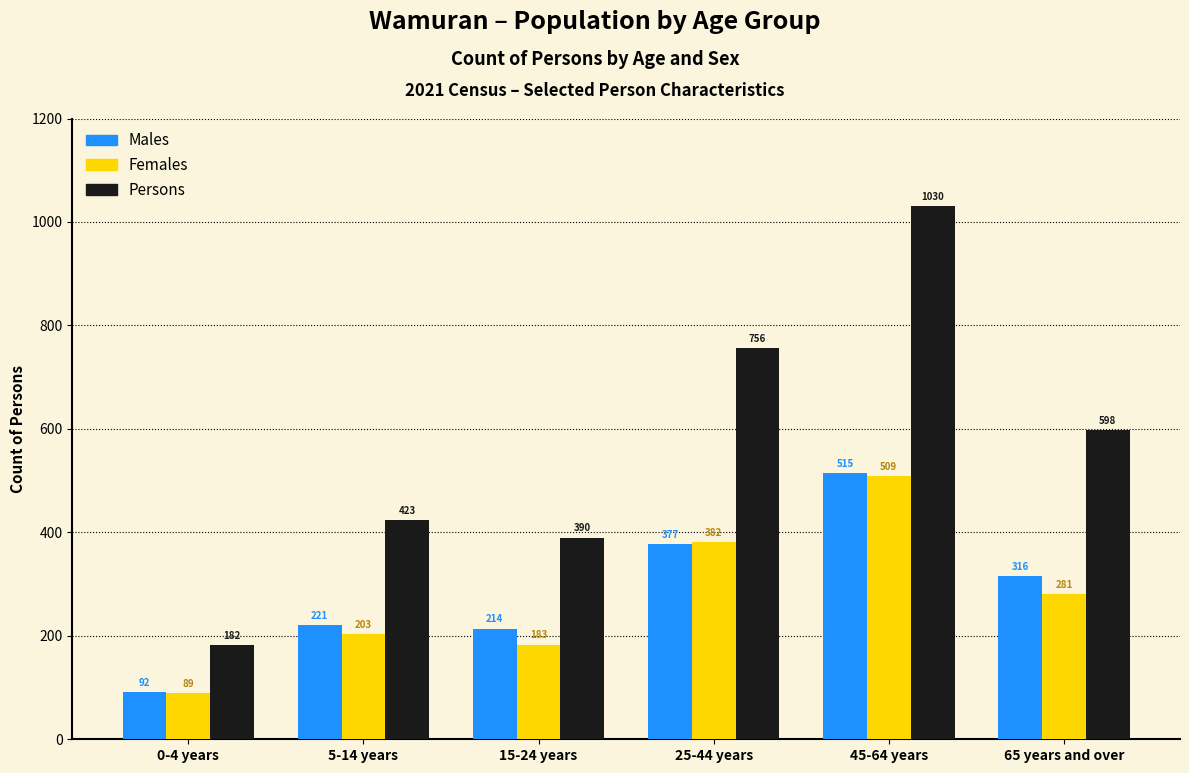

Reading right to left, extract all data points from this chart.

Males: 65 years and over=316	45-64 years=515	25-44 years=377	15-24 years=214	5-14 years=221	0-4 years=92
Females: 65 years and over=281	45-64 years=509	25-44 years=382	15-24 years=183	5-14 years=203	0-4 years=89
Persons: 65 years and over=598	45-64 years=1030	25-44 years=756	15-24 years=390	5-14 years=423	0-4 years=182